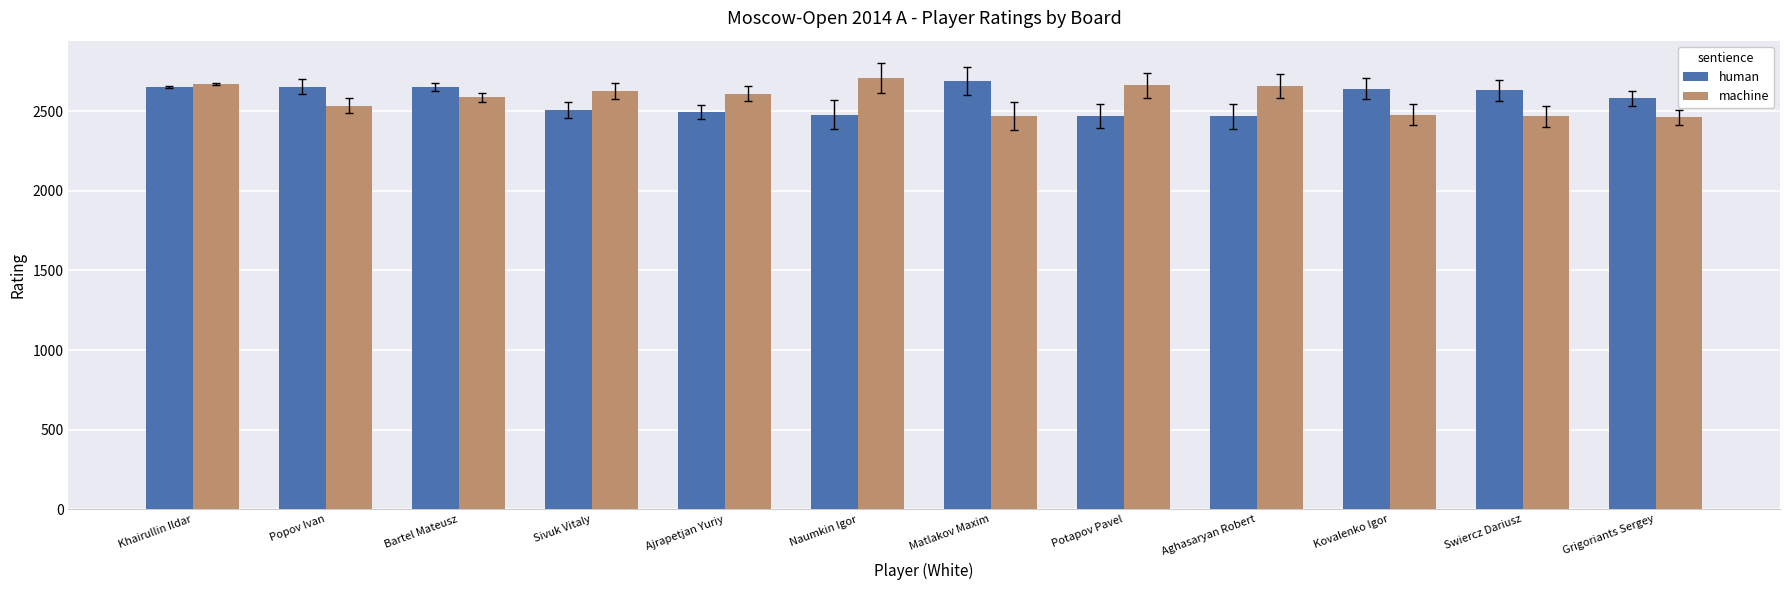

The value of machine at Sivuk Vitaly is 3438. True or false?

False